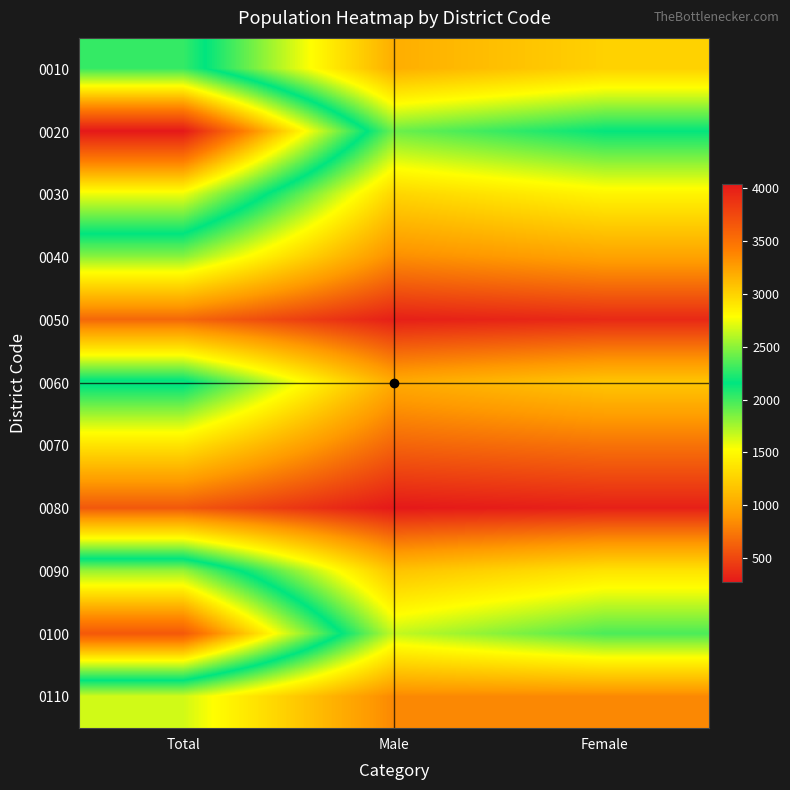

At how many categories does at least one series exceed 2226?

1